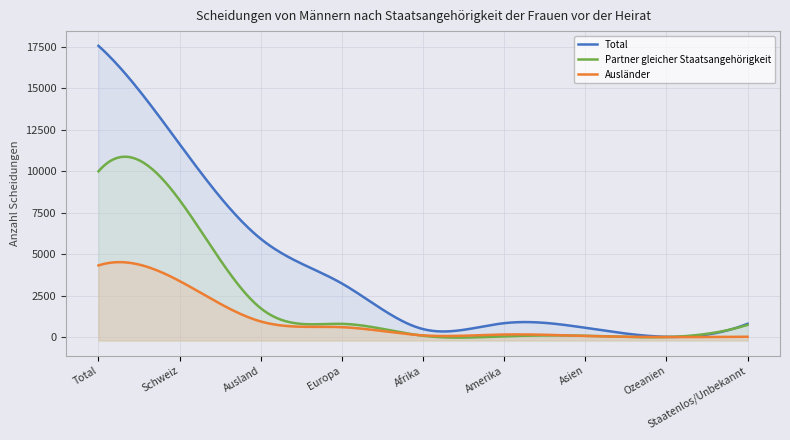

True or false: Total and Partner gleicher Staatsangehörigkeit intersect in this chart.

False